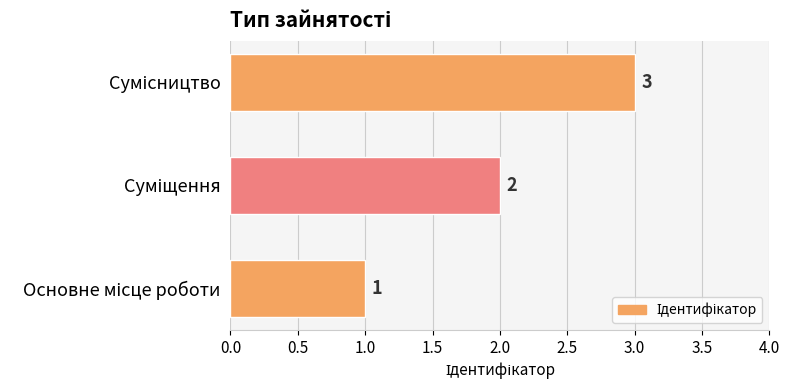

What is the sum of all values?

6